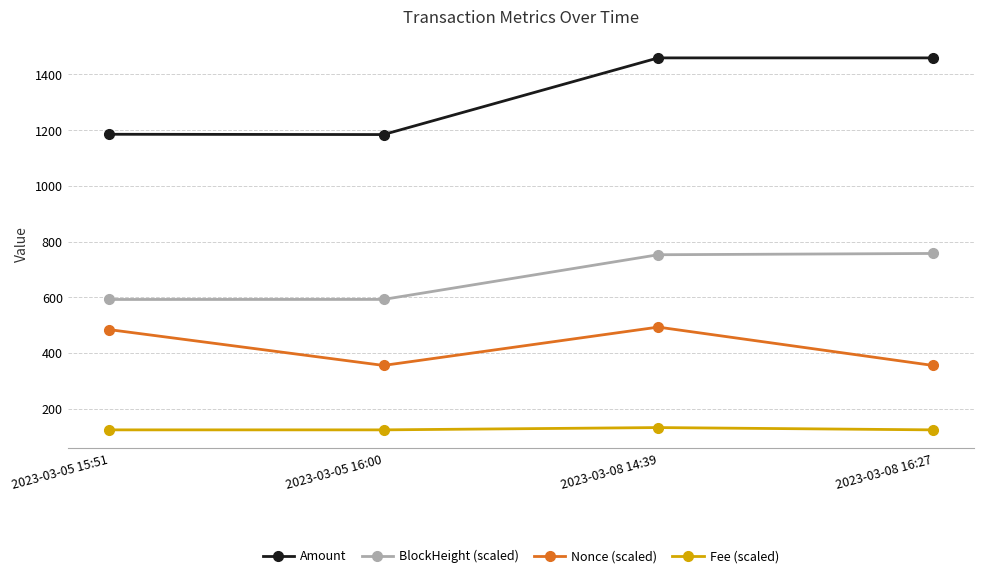

Rank the series by their average value, from lowest to highest.

Fee (scaled), Nonce (scaled), BlockHeight (scaled), Amount